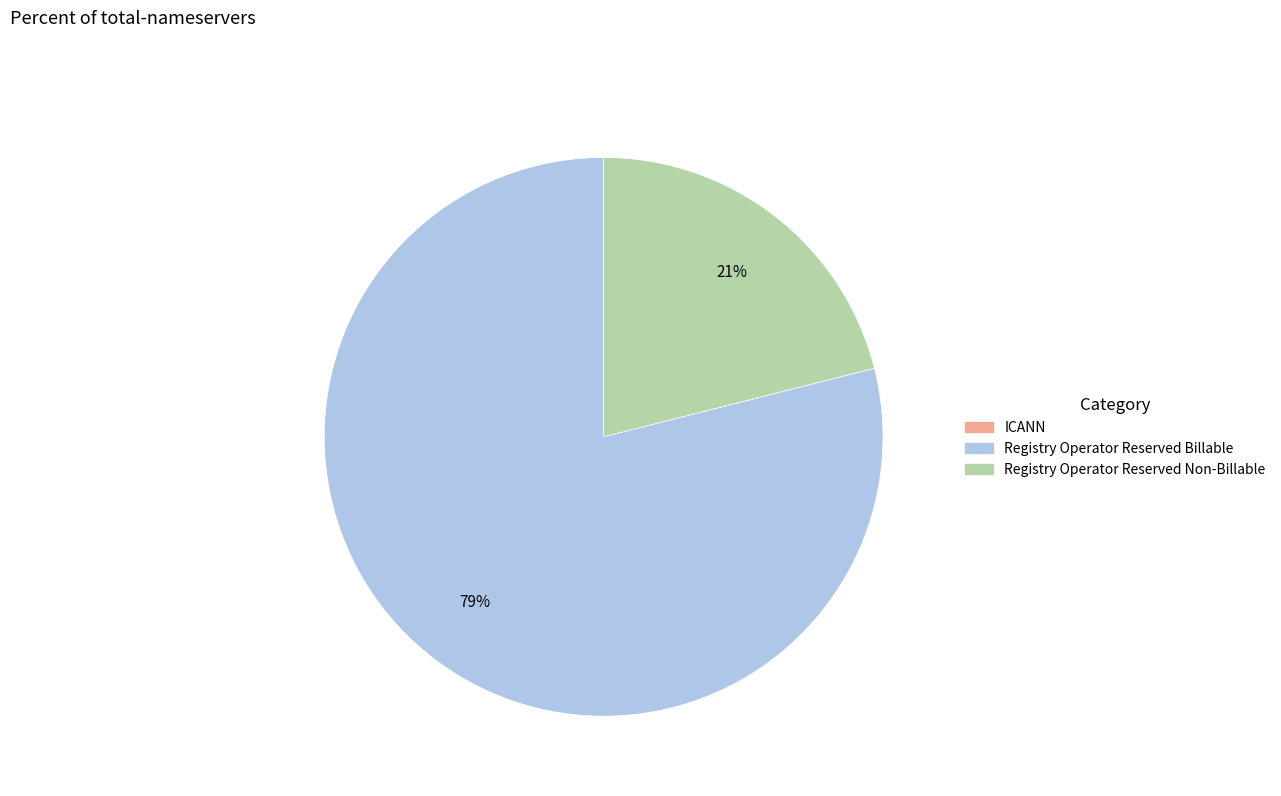

True or false: Registry Operator Reserved Non-Billable accounts for 33% of the total.

False